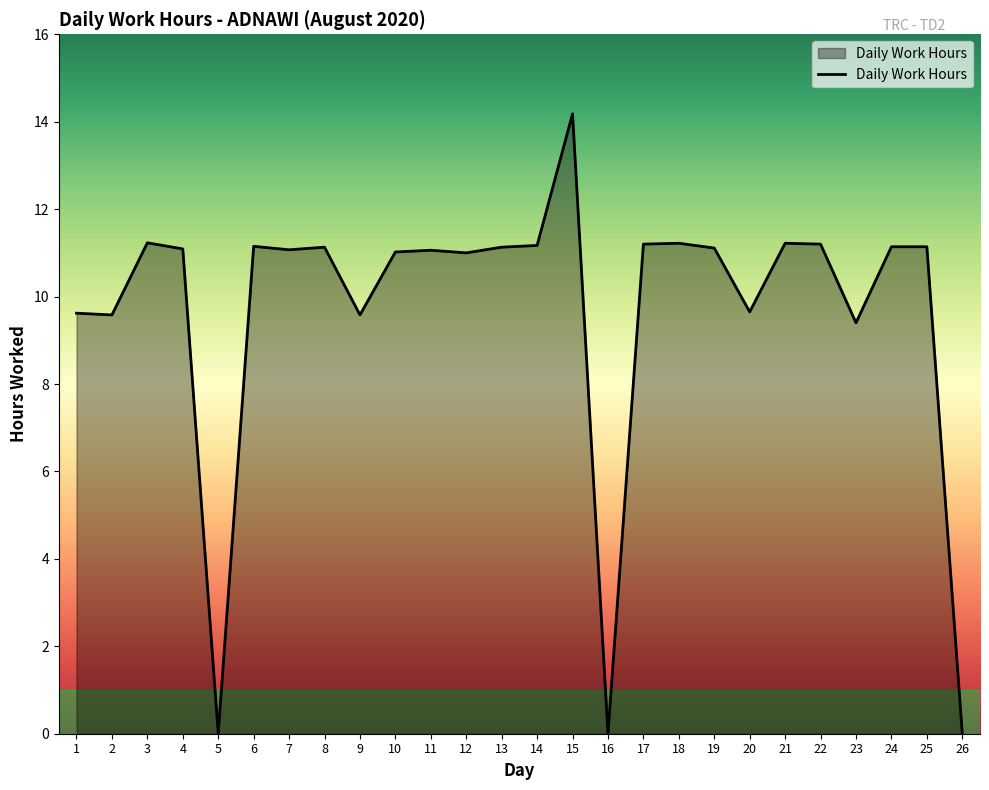

Is it true that the value at 23 is 14.9?

False